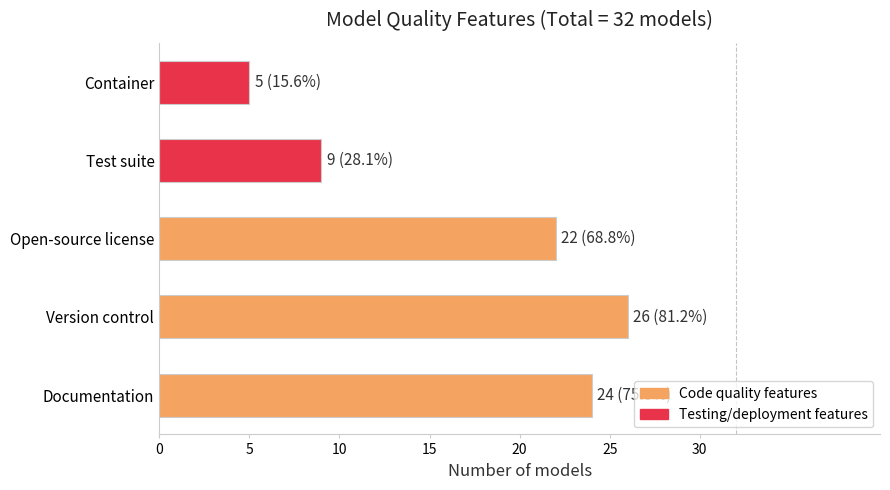

What is the change in value from Documentation to Container?

-19